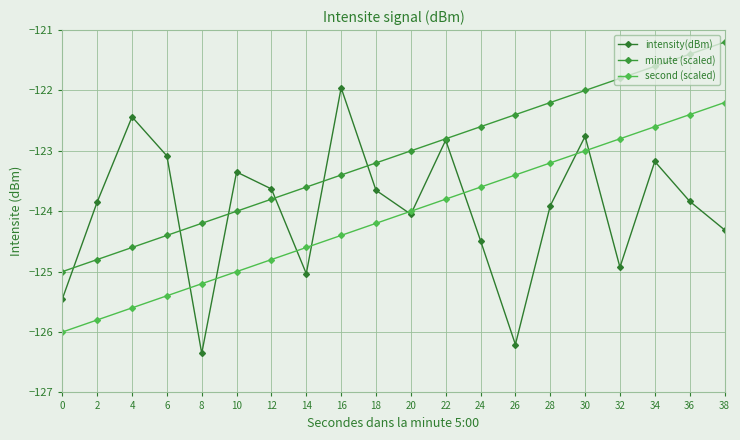

Rank the categories by minute (scaled) value from highest to lowest.

38, 36, 34, 32, 30, 28, 26, 24, 22, 20, 18, 16, 14, 12, 10, 8, 6, 4, 2, 0